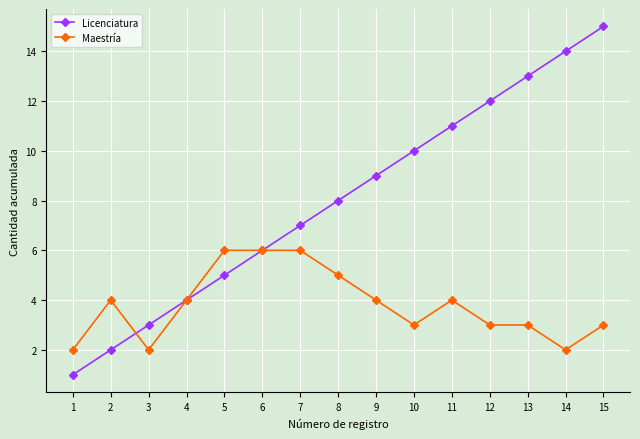

Is it true that Licenciatura equals 3 at 3?

True